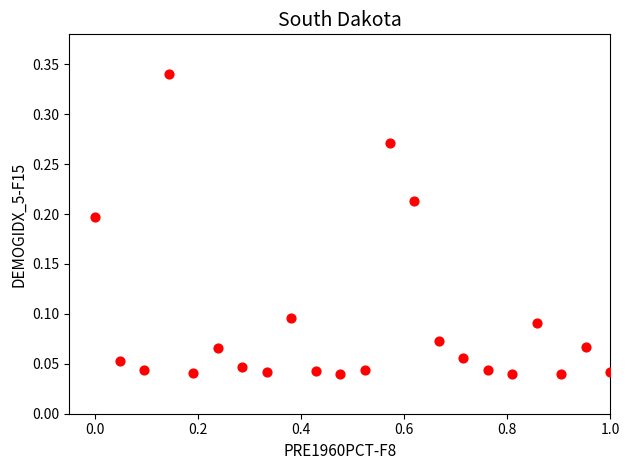

What is the range of X values (max minus min)?

1.0